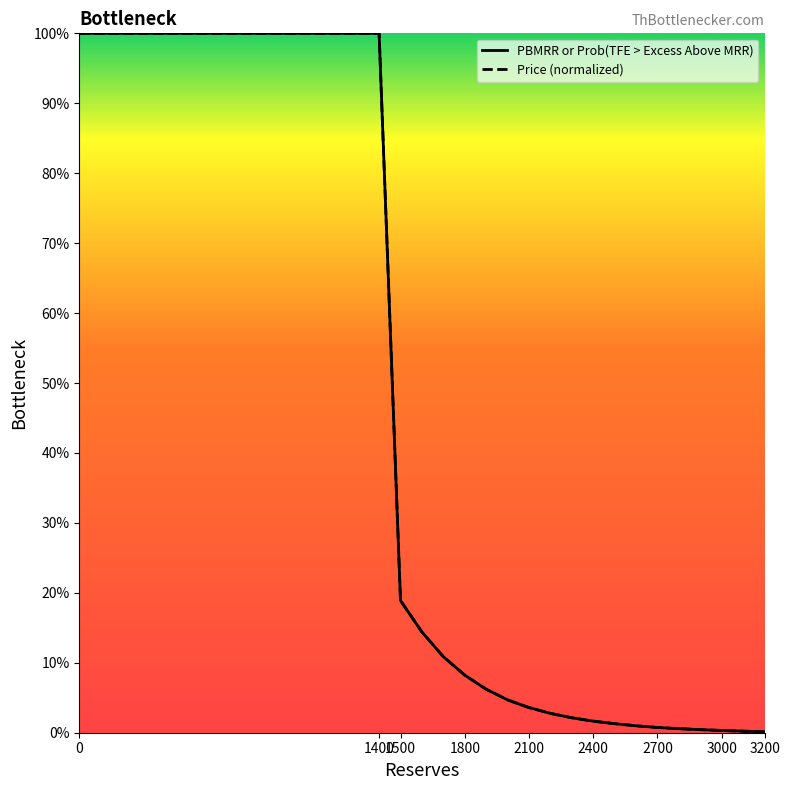

True or false: Price (normalized) and PBMRR or Prob(TFE > Excess Above MRR) intersect in this chart.

False